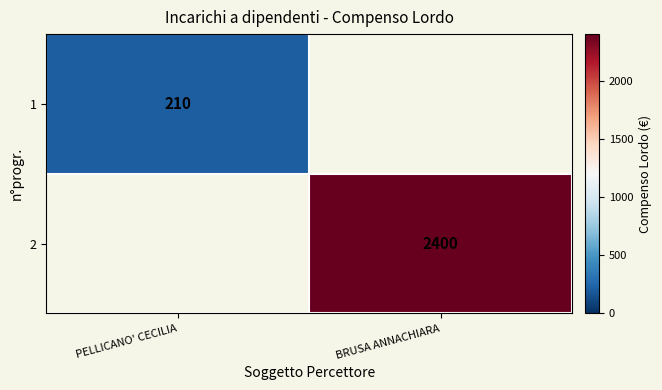

The value of 2 at BRUSA ANNACHIARA is 2400. True or false?

True